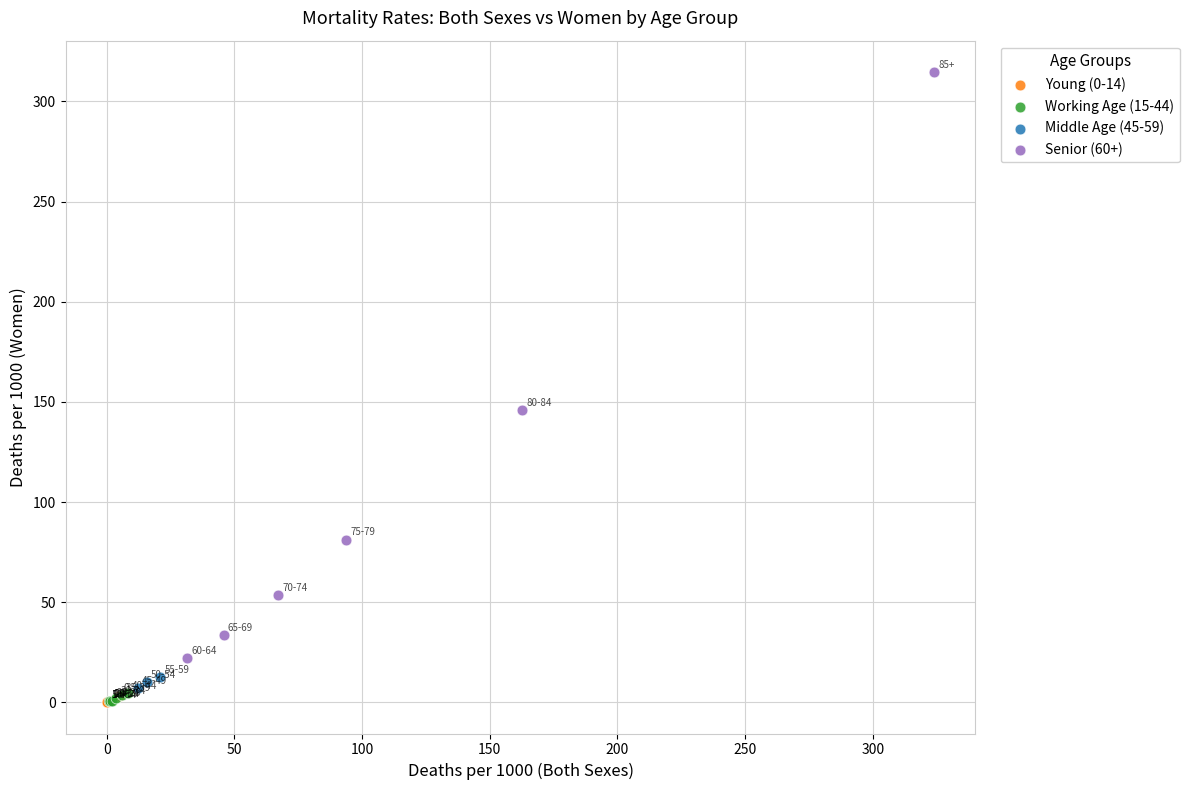

Which series contains the highest Y value?

Senior (60+)